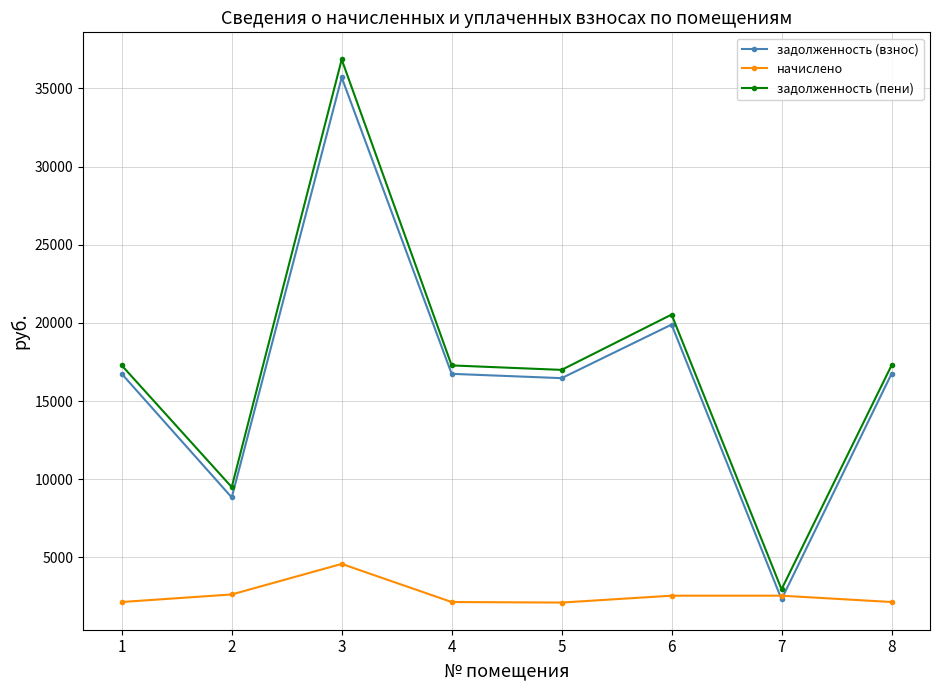

What is the smallest value displayed?

2117.0